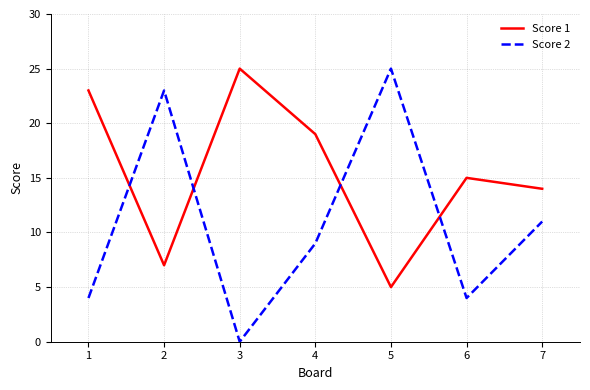

How many lines are shown in the chart?

2